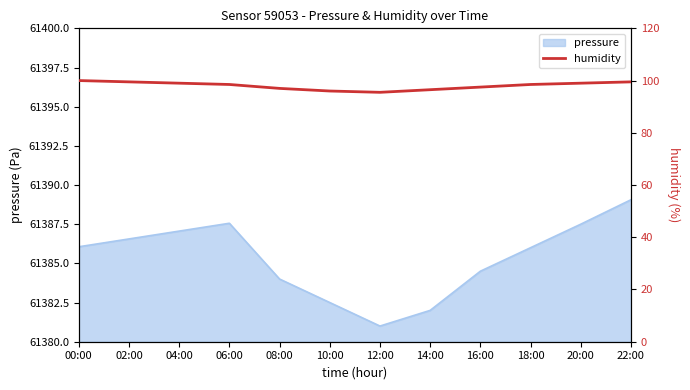

The value at 18:00 is 98.5. True or false?

True